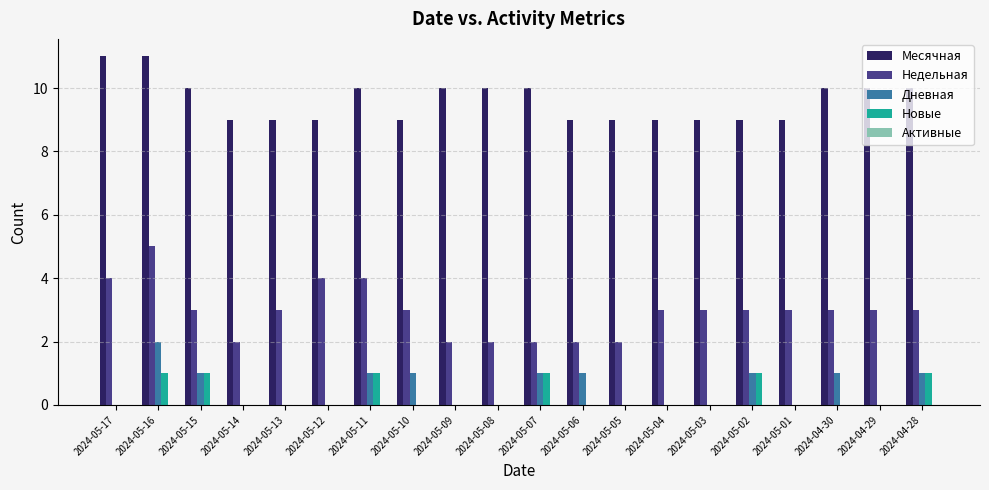

Which category has the highest value in the Недельная series?

2024-05-16